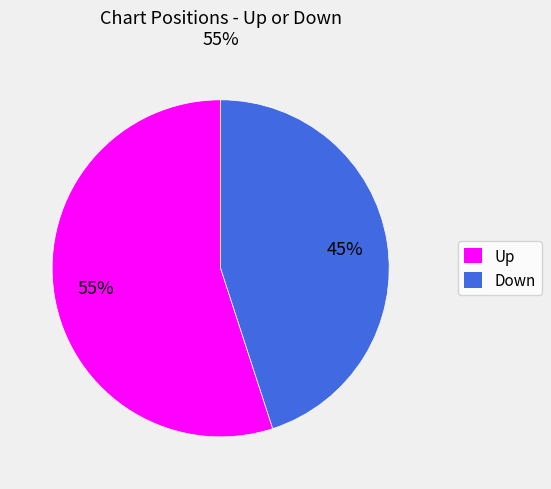

Does any single category account for the majority?

Yes